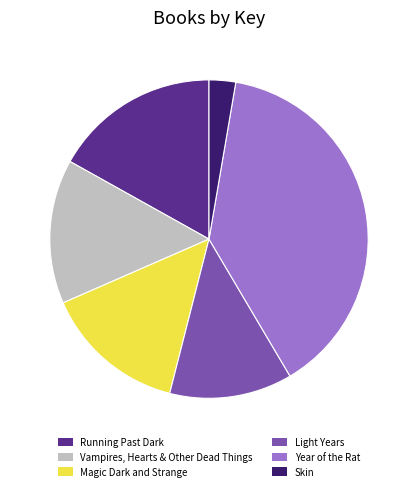

Which category has the biggest portion of the pie?

Year of the Rat